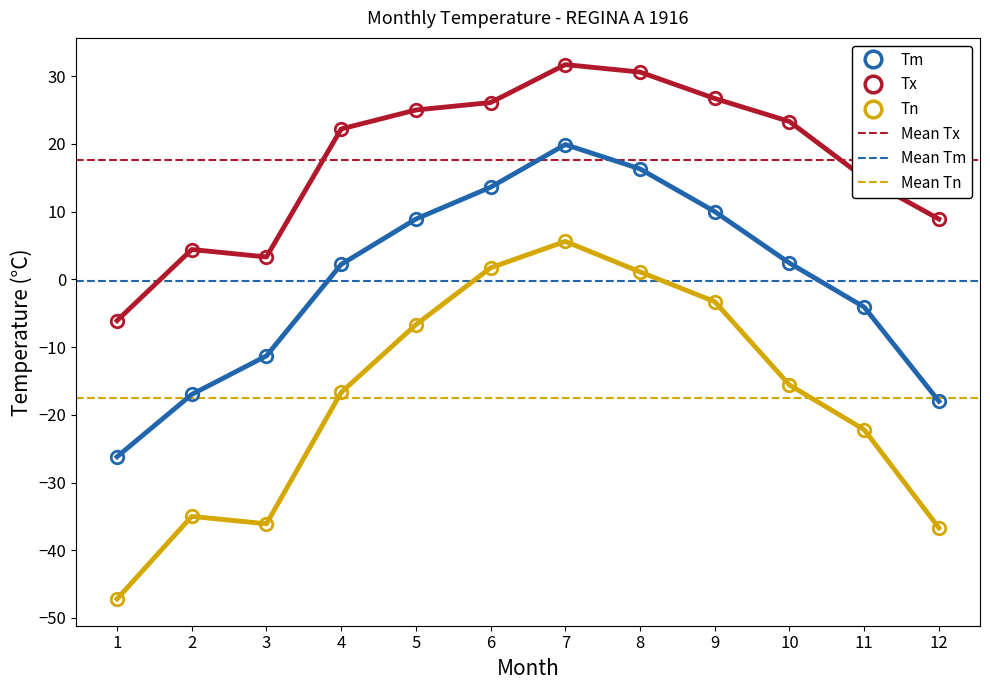

At 1, list the series in order from largest to smallest.

Tx, Tm, Tn